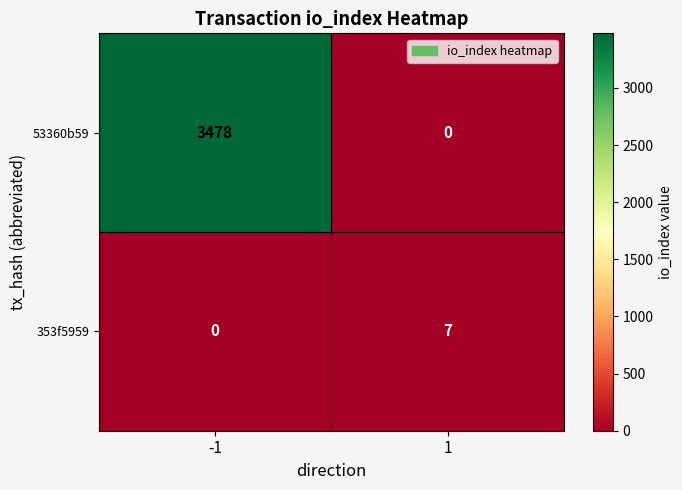

The 353f5959 series shows 0 at -1. True or false?

True